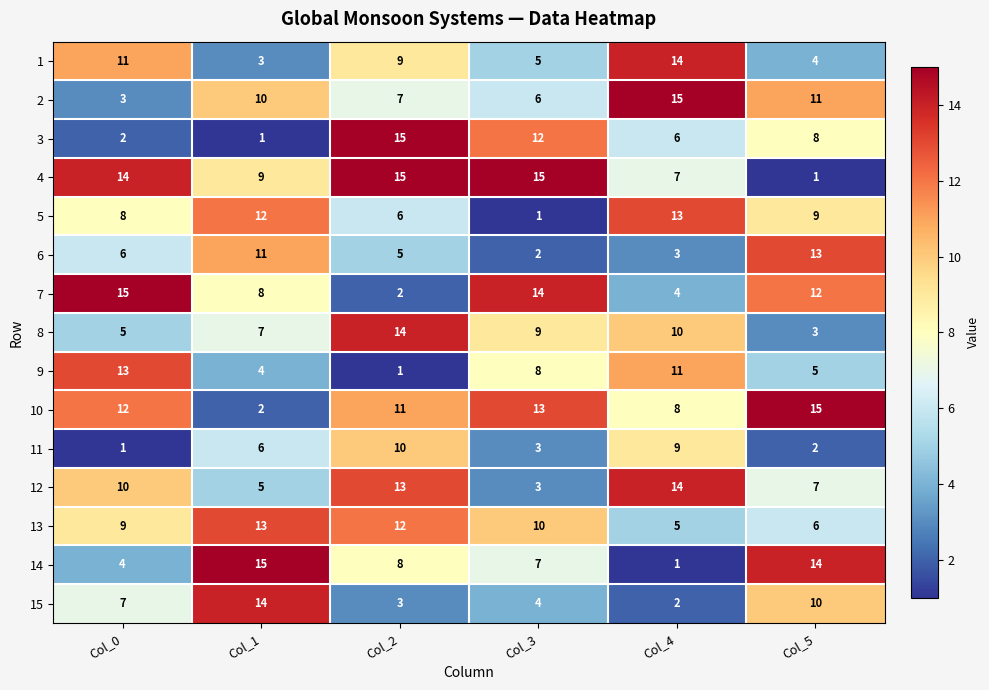

What is the average value of the 1 series?

8